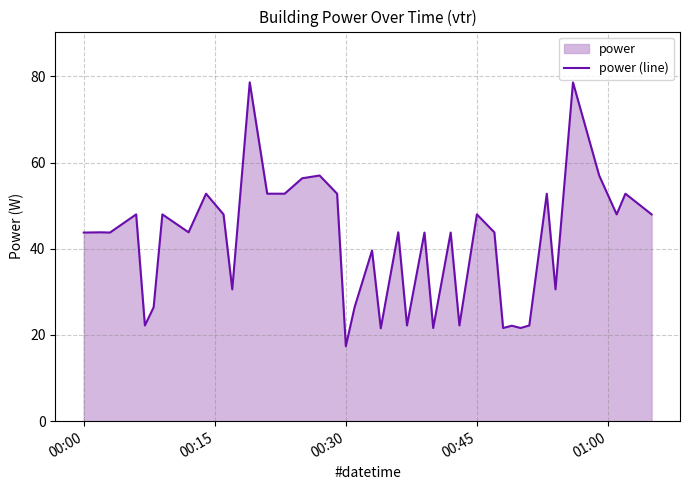

What is the value of the 39th point from the left?

52.8